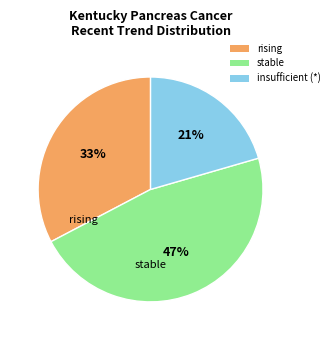

The insufficient (*) slice represents 21% of the pie. True or false?

True